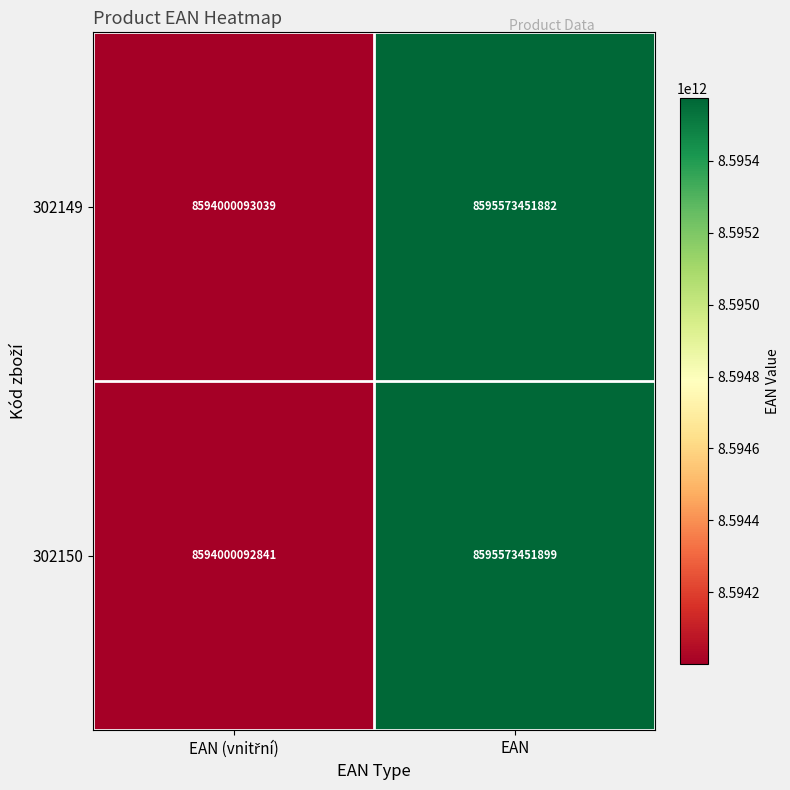

At which category does the chart reach its peak across all series?

EAN